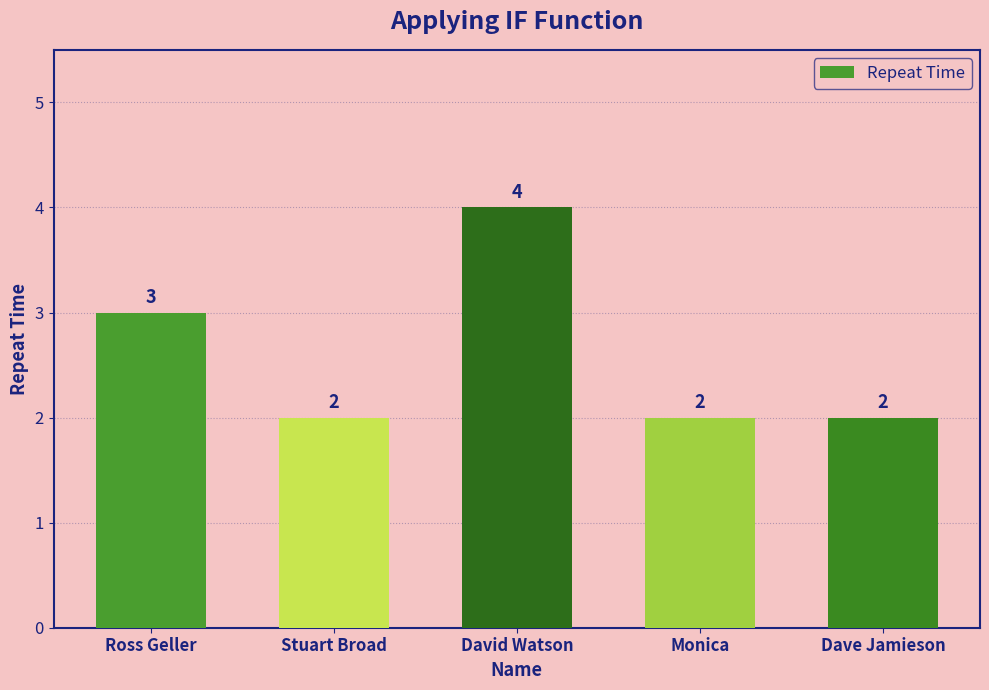

Reading left to right, list all the values displayed in this chart.

Ross Geller=3	Stuart Broad=2	David Watson=4	Monica=2	Dave Jamieson=2